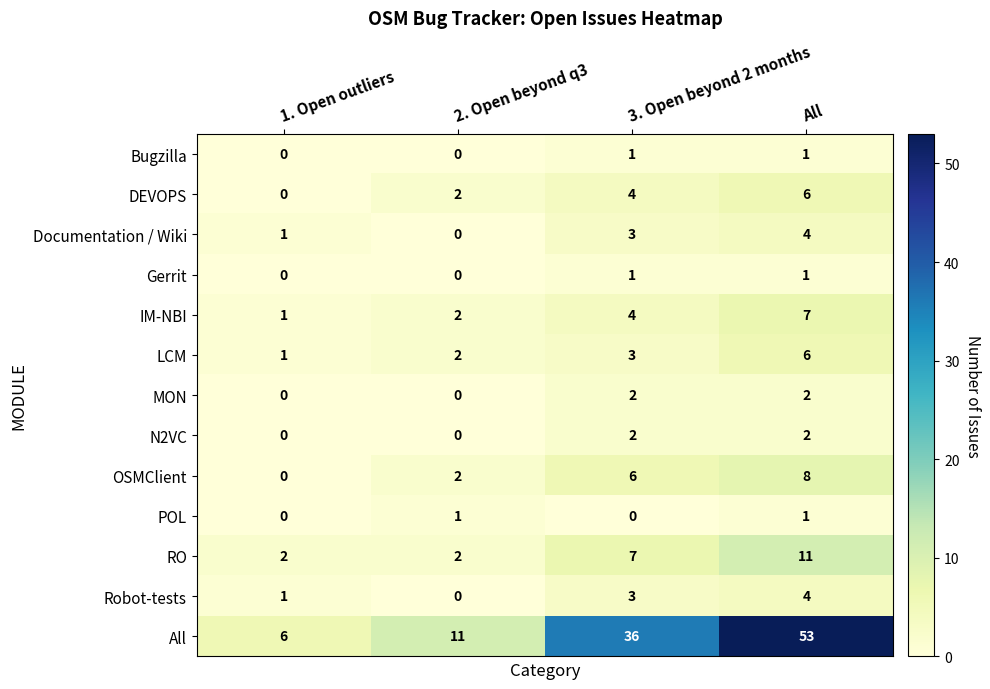

What is the sum of all OSMClient values?

16